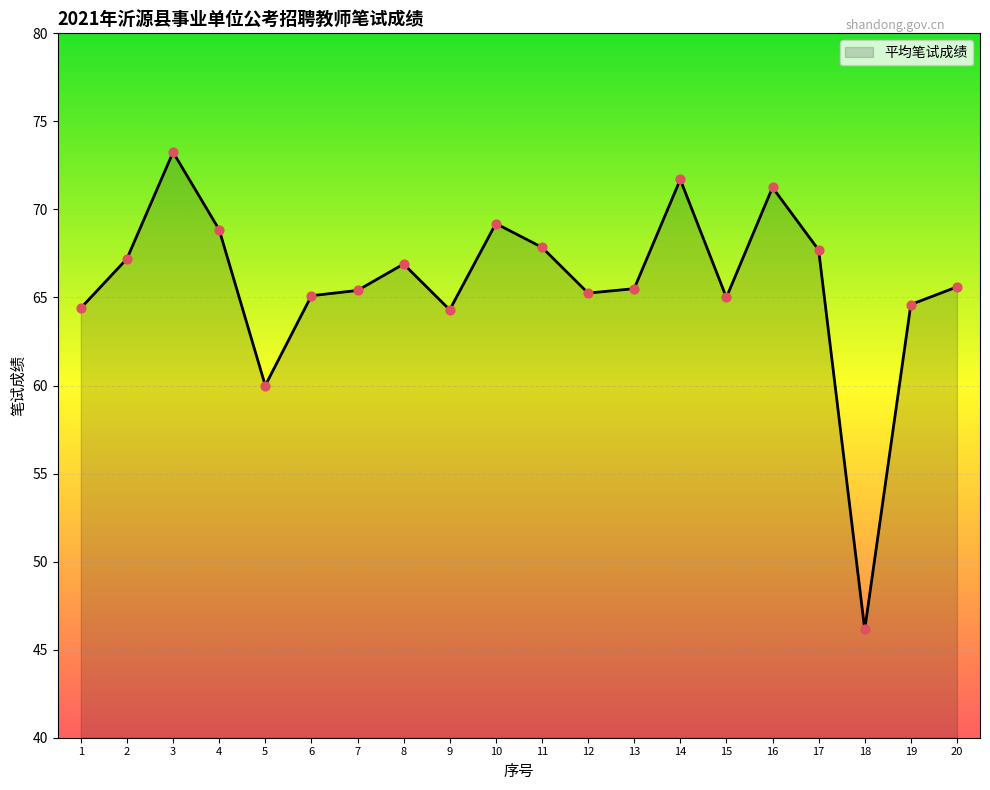

What is the change in value from 3 to 12?

-8.0